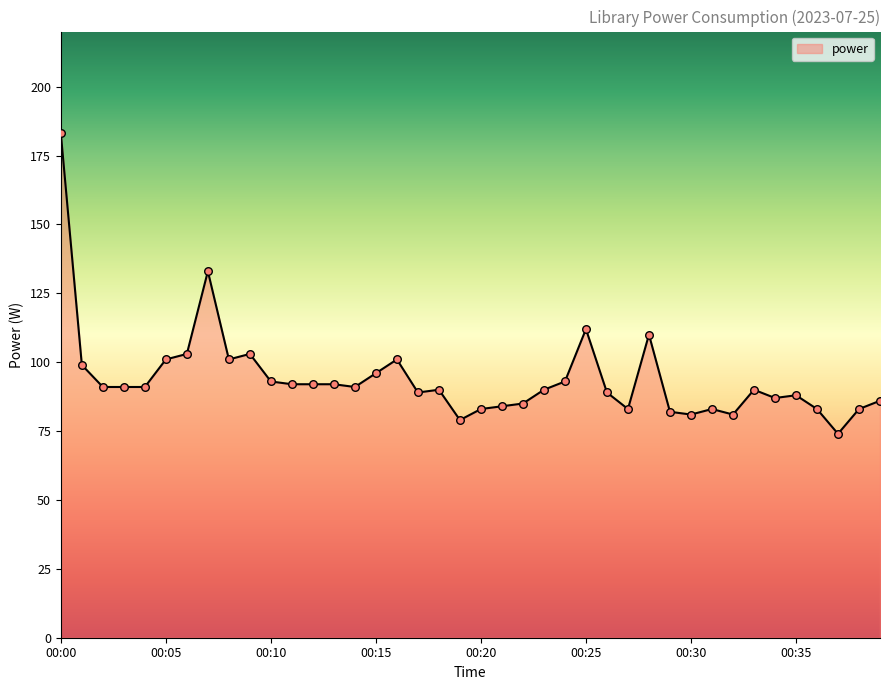

What is the difference between the maximum and minimum values?

109